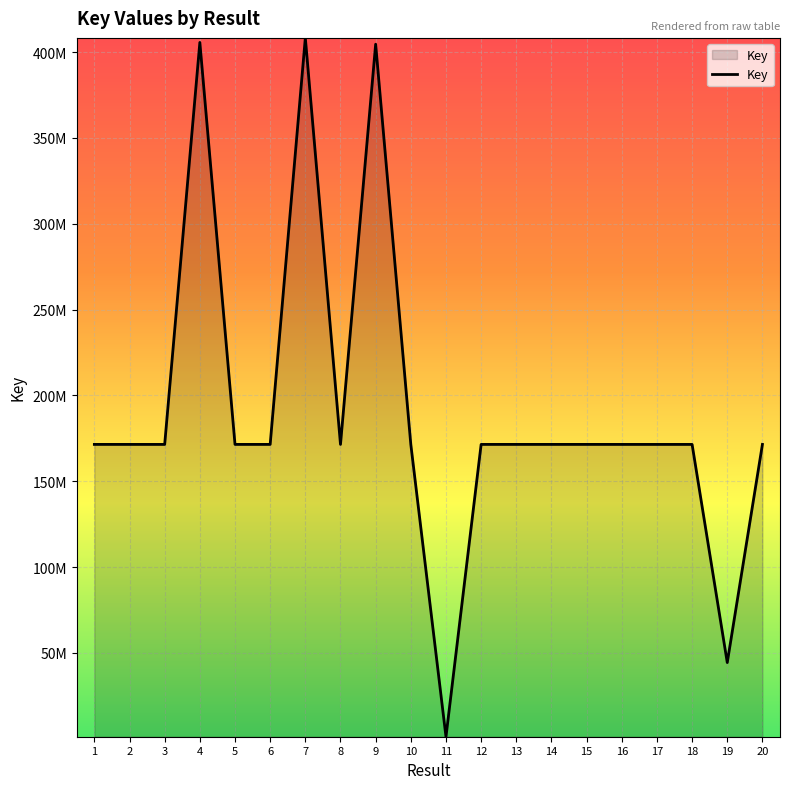

Which has a higher value, 3 or 19?

3